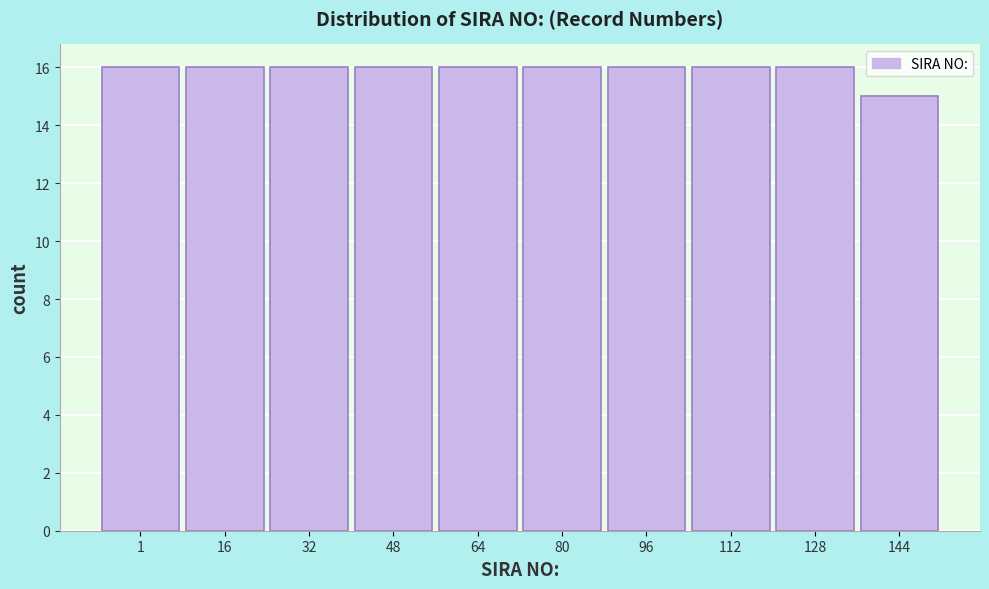

Reading left to right, extract all data points from this chart.

1=16	16=16	32=16	48=16	64=16	80=16	96=16	112=16	128=16	144=15